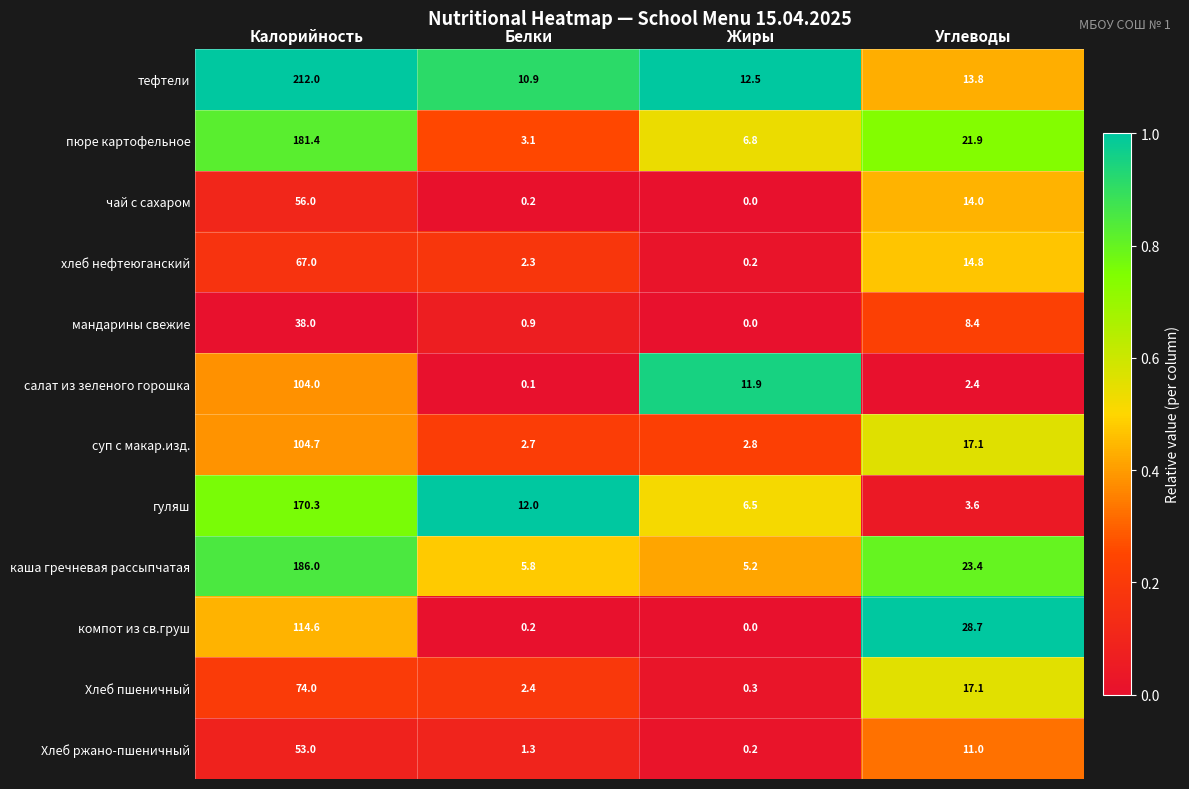

List the series in order of their peak value, lowest first.

мандарины свежие, Хлеб ржано-пшеничный, чай с сахаром, хлеб нефтеюганский, Хлеб пшеничный, салат из зеленого горошка, суп с макар.изд., компот из св.груш, гуляш, пюре картофельное, каша гречневая рассыпчатая, тефтели